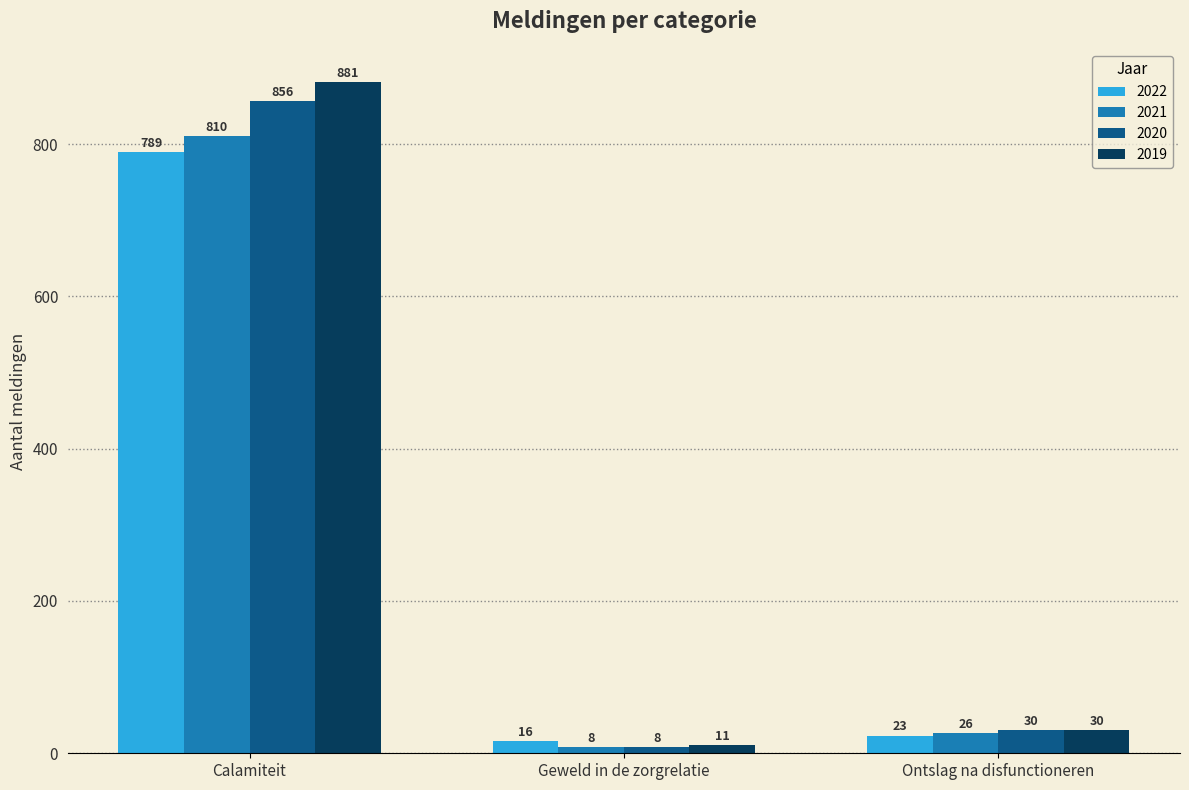

At which label does 2020 reach its peak?

Calamiteit